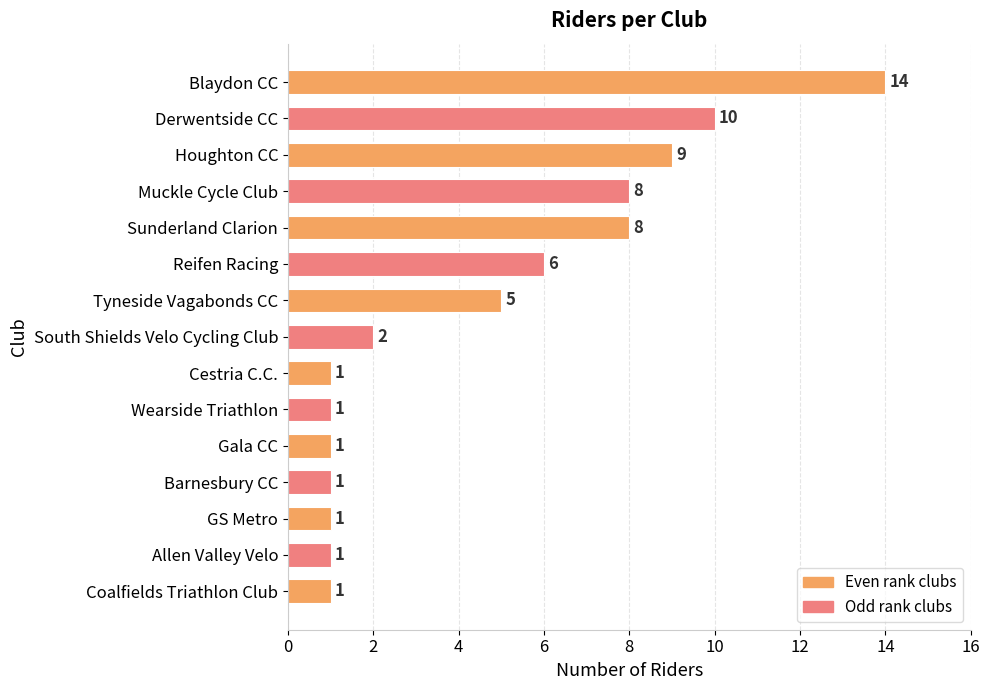

What is the average value?

5